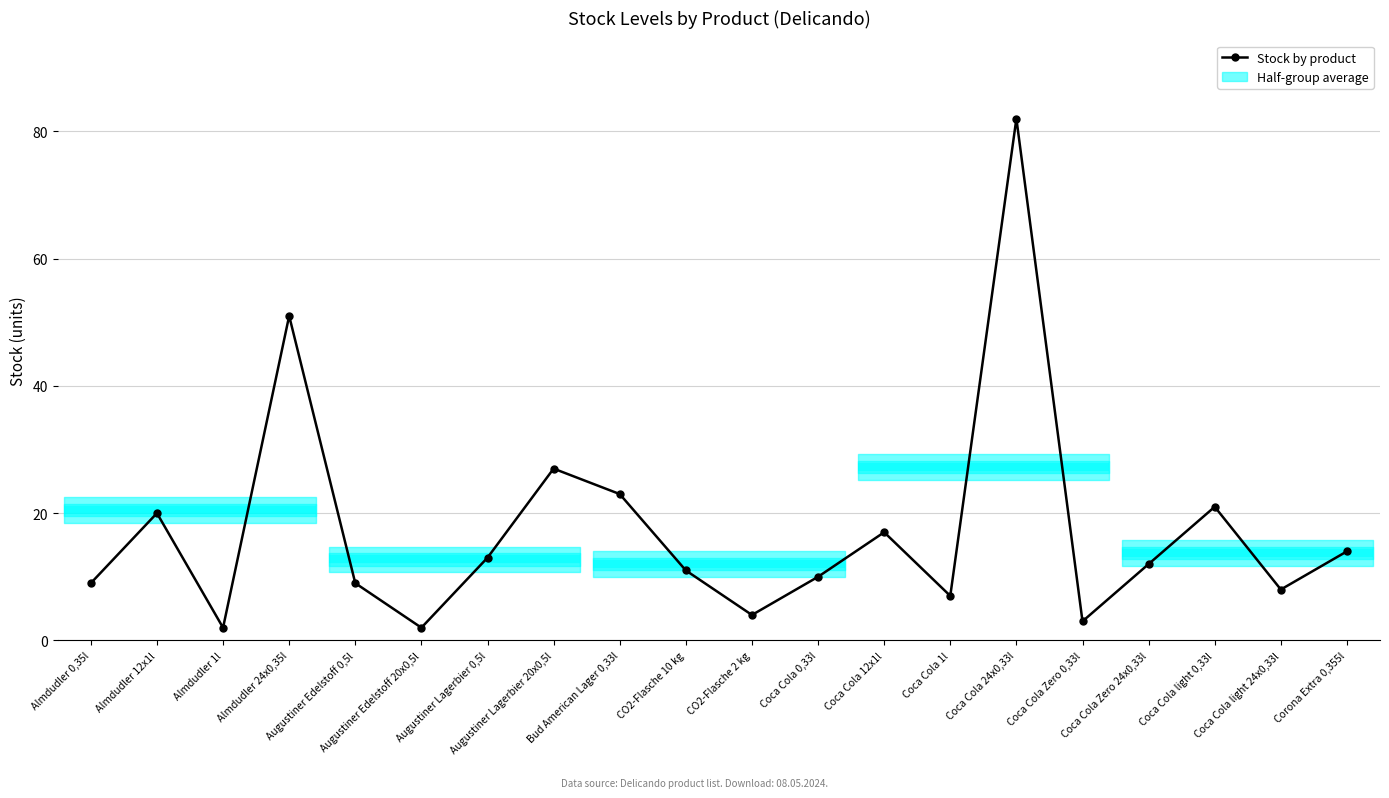

What is the label of the 3rd point from the right?

Coca Cola light 0,33l